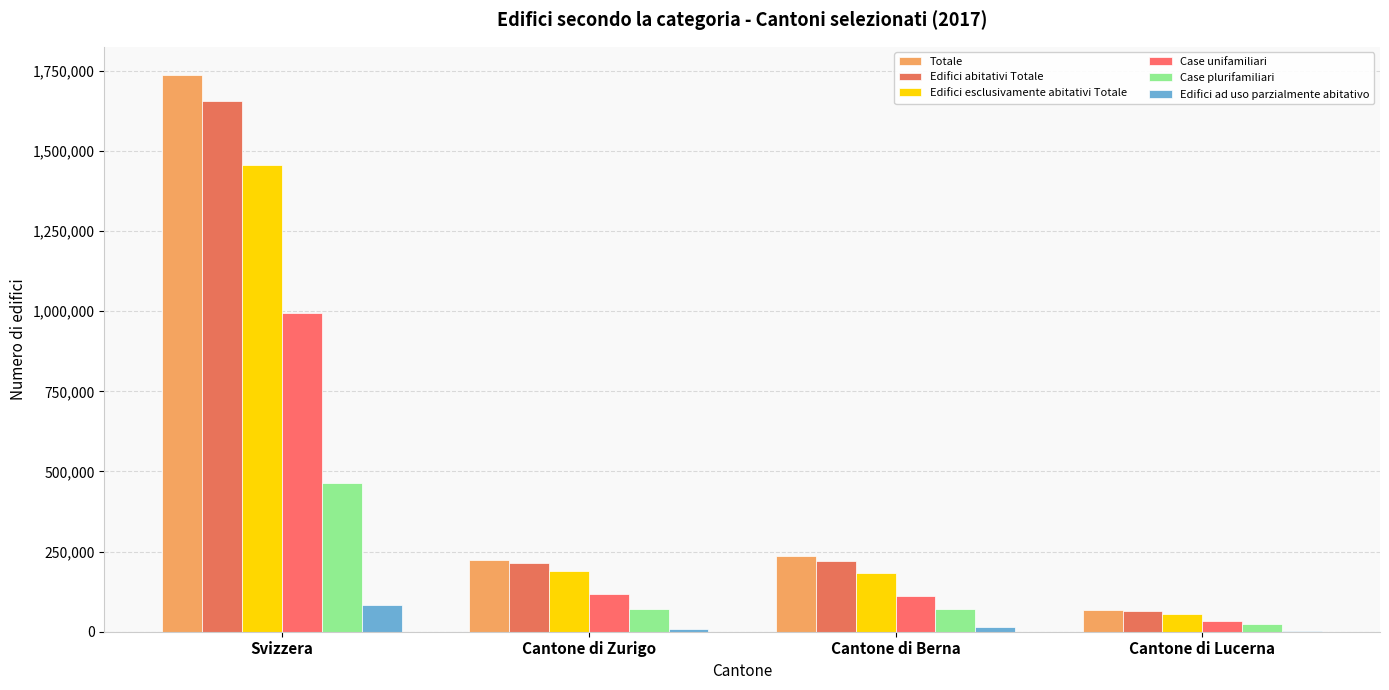

The Edifici abitativi Totale series shows 331379 at Cantone di Berna. True or false?

False